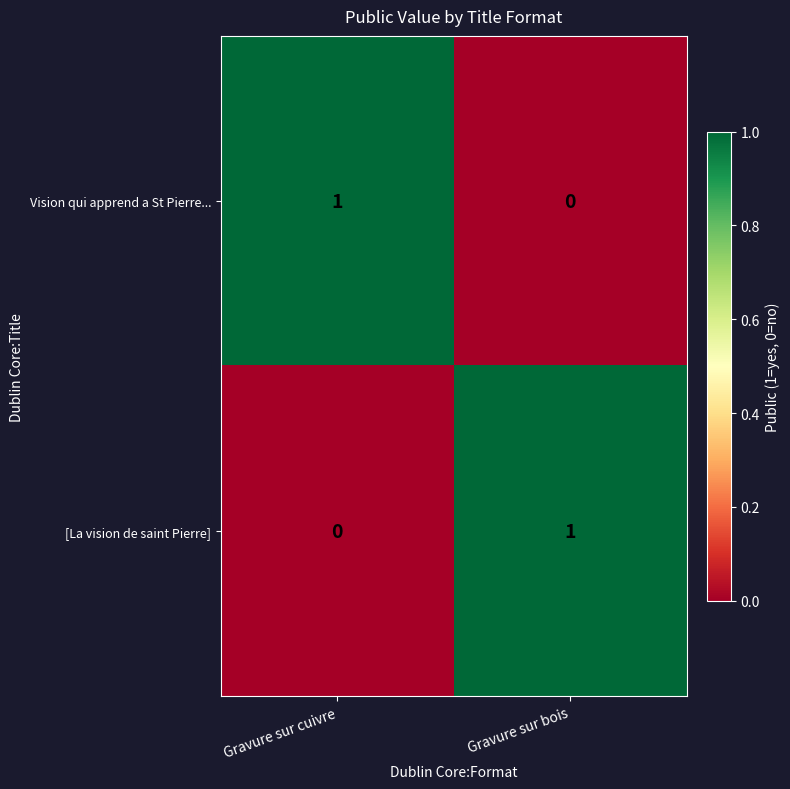

Is the value of [La vision de saint Pierre] at Gravure sur bois greater than the value of Vision qui apprend a St Pierre... at Gravure sur bois?

Yes